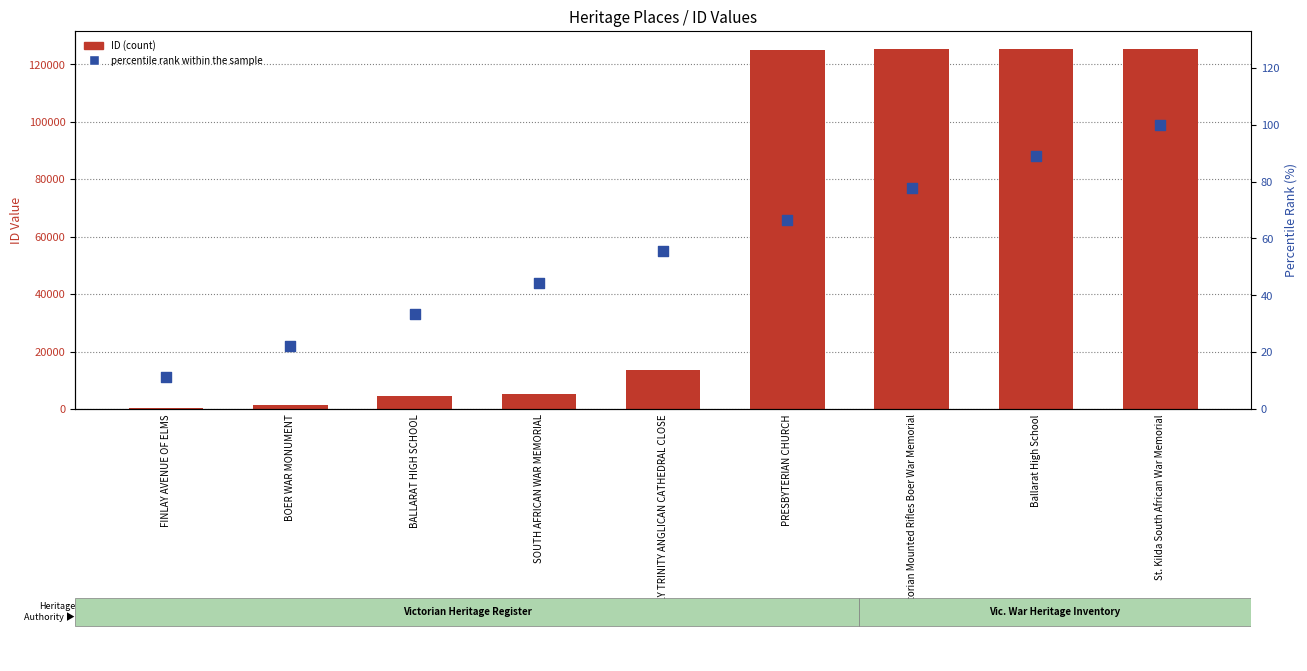

Which series contains the lowest Y value?

percentile rank within the sample